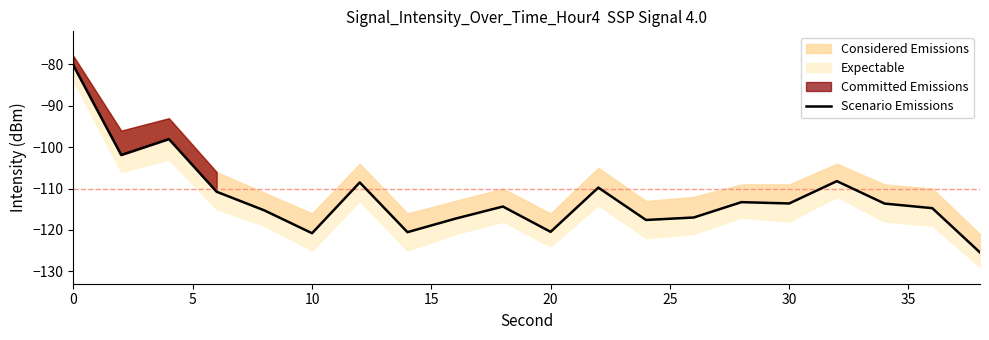

What is the difference between the maximum and minimum values?

45.2